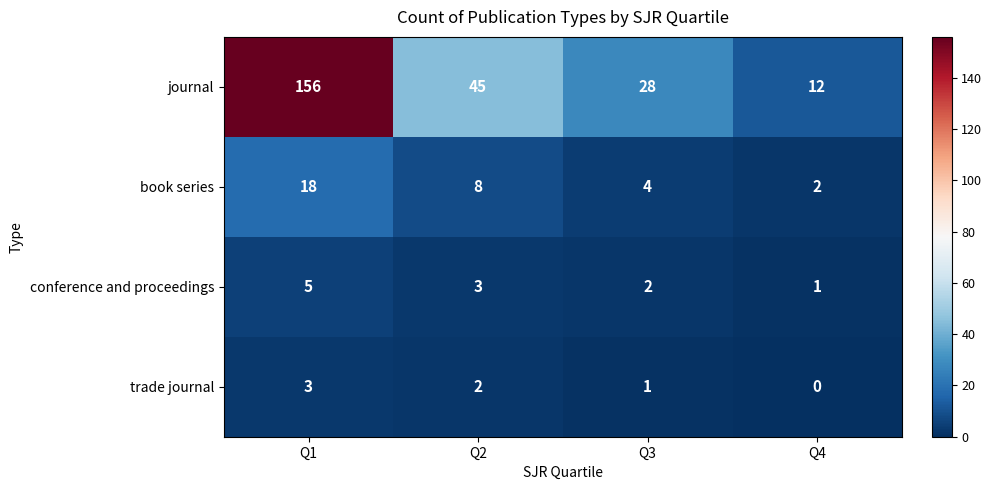

What is the sum of the book series values at Q3 and Q1?

22